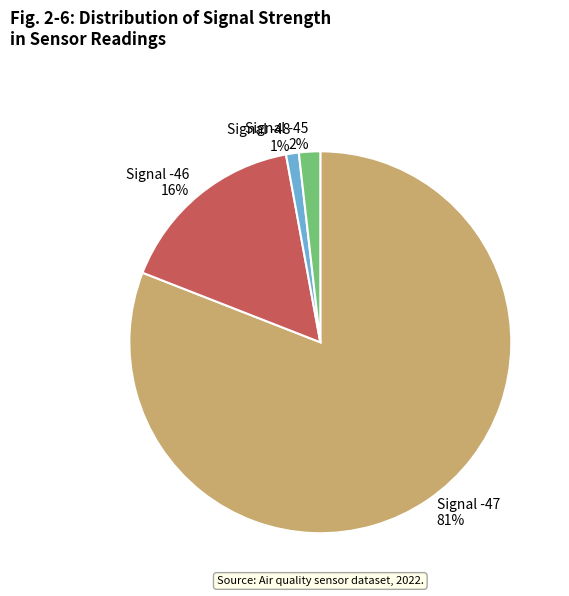

Is Signal -48 1% the majority of the pie?

No